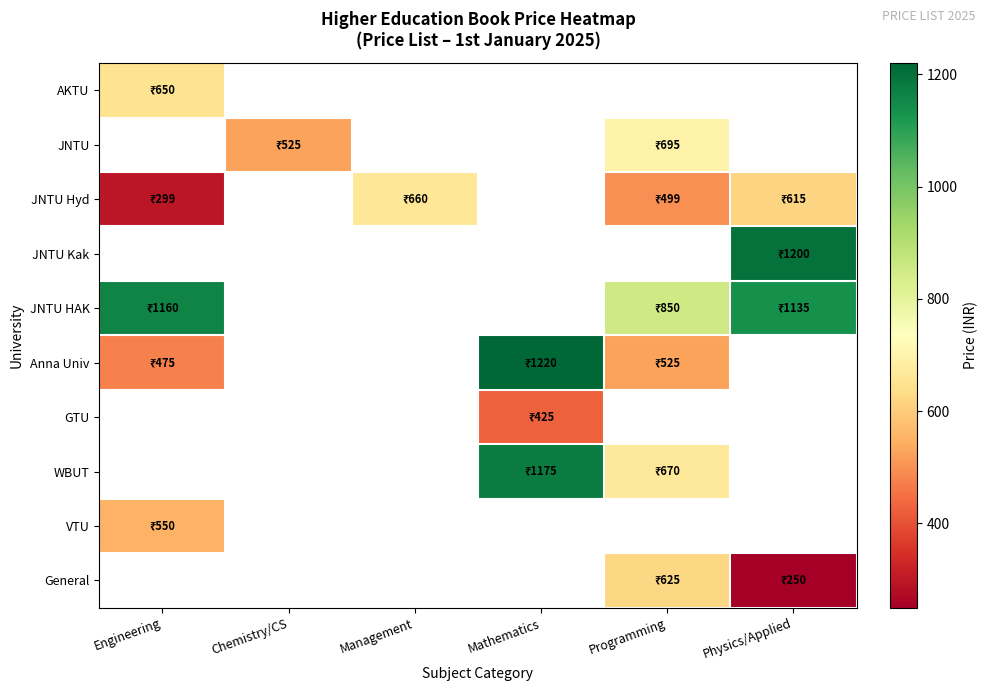

Which series changed the most between Chemistry/CS and Programming?

JNTU